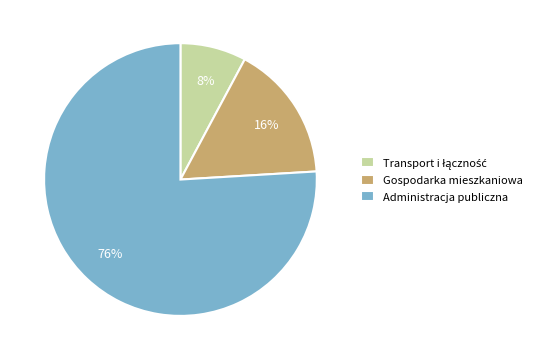

Count the number of slices in the pie.

3